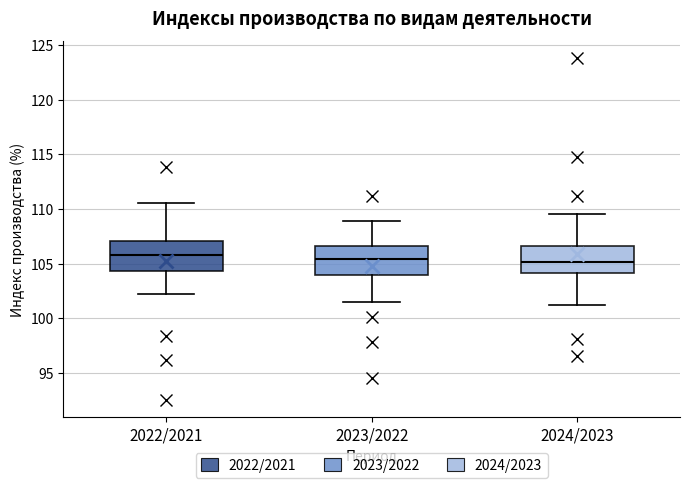

Where is the lower edge of the box for 2023/2022 on the y-axis? The values are not printed on the chart, so give them approximately, as read against the axis.

104.0